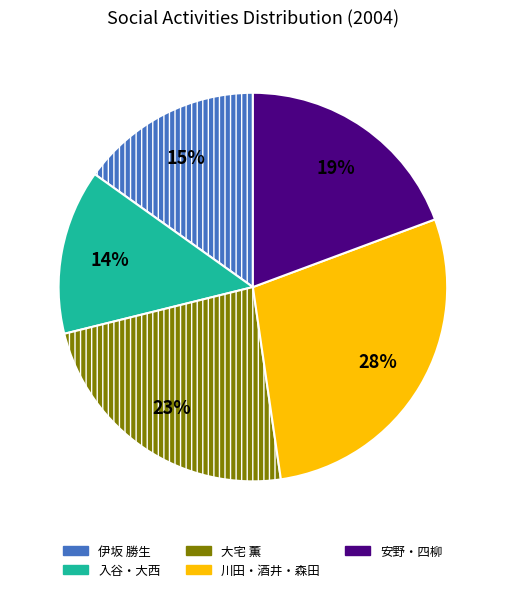

Is there a majority slice in this chart?

No